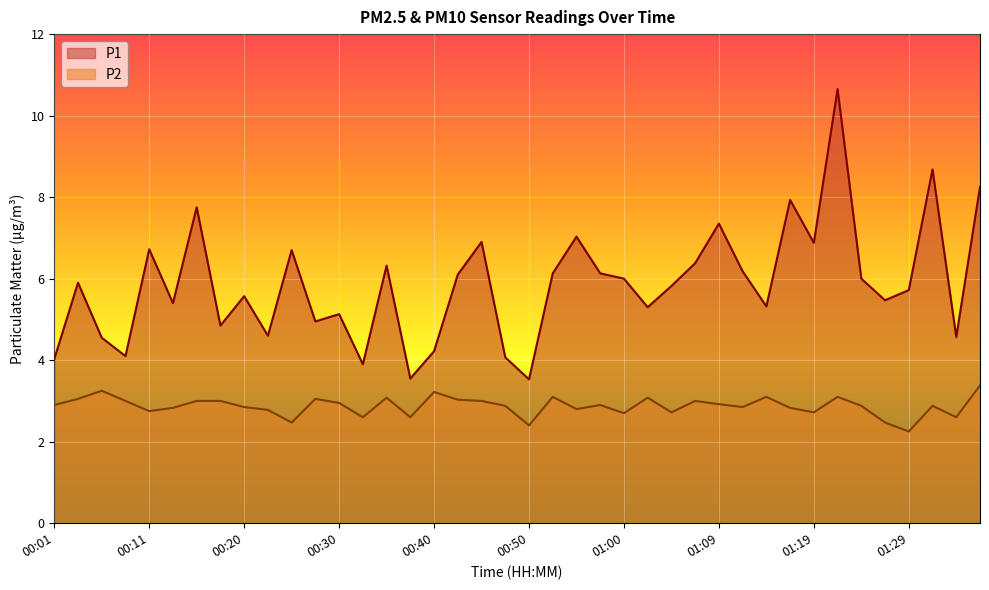

List the series in order of their overall mean, lowest first.

P2, P1